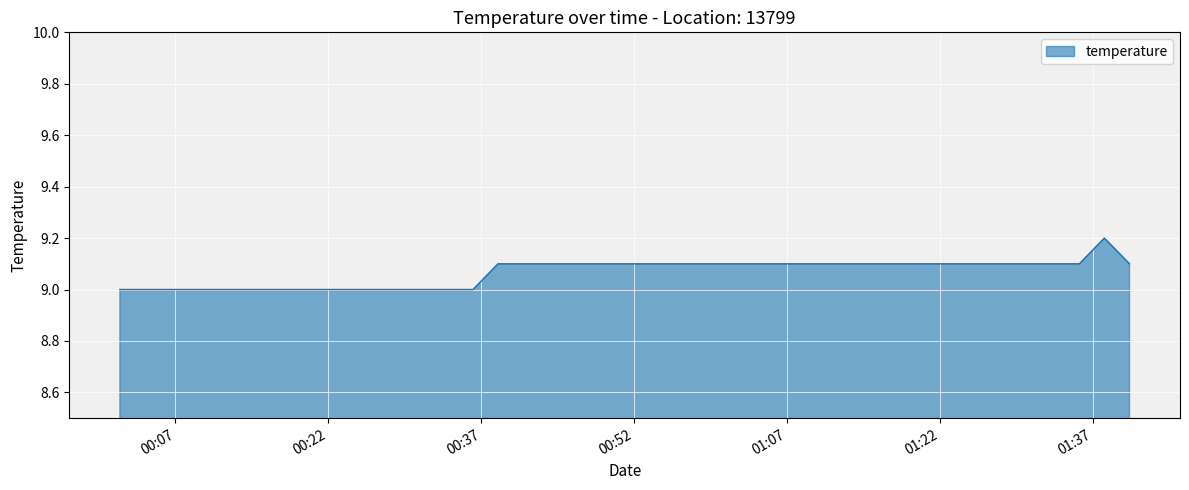

What is the maximum value shown in the chart?

9.2